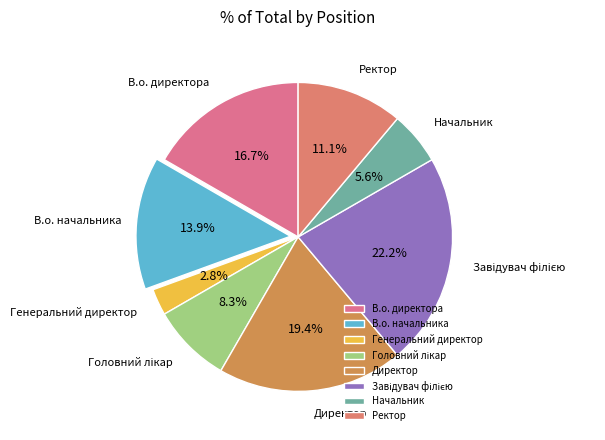

Between Директор and Начальник, which is larger?

Директор